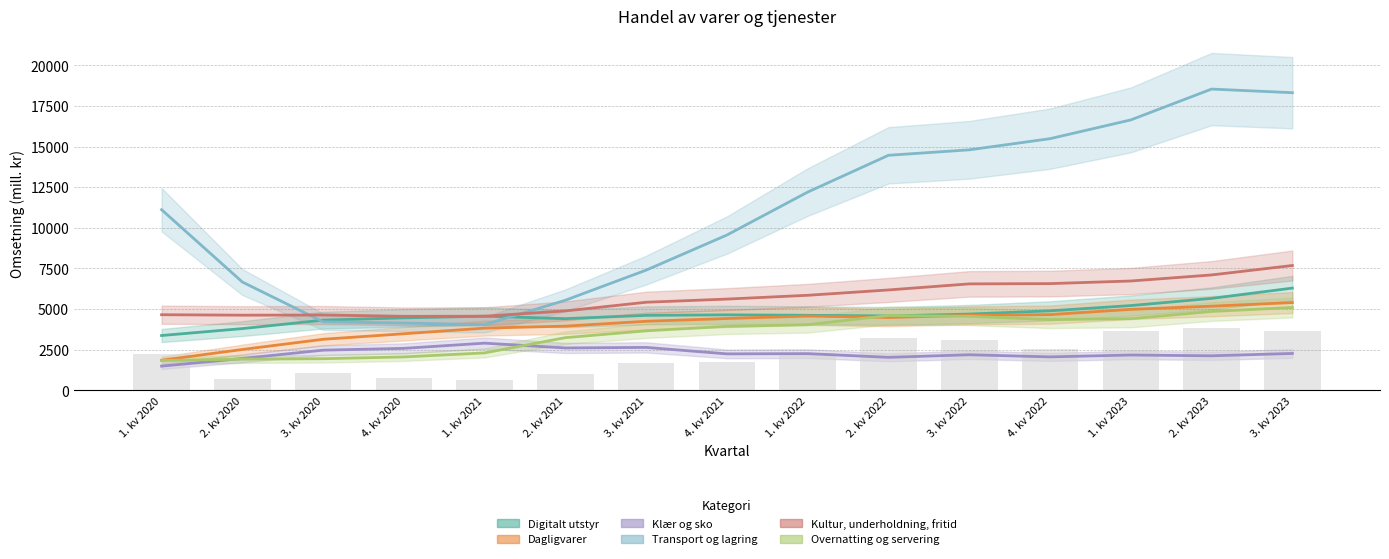

Are the bars horizontal?

No